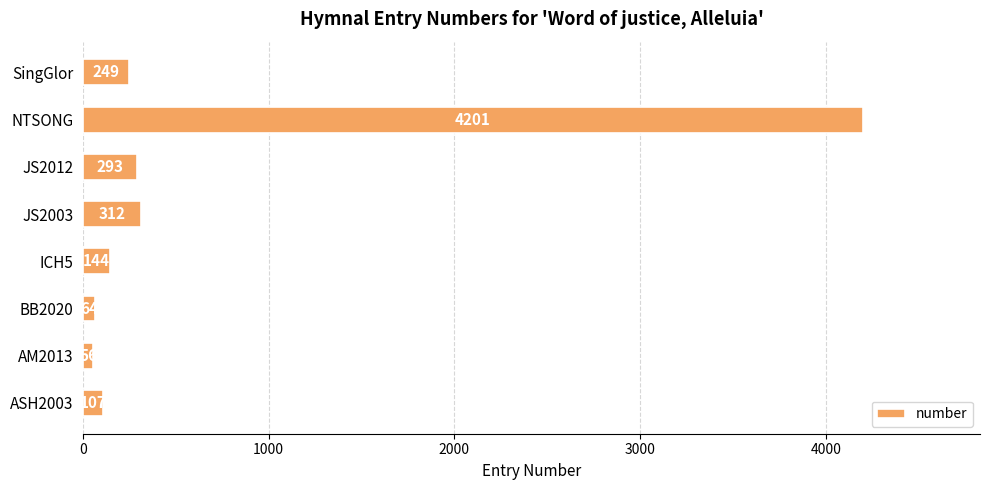

Between NTSONG and ASH2003, which is larger?

NTSONG